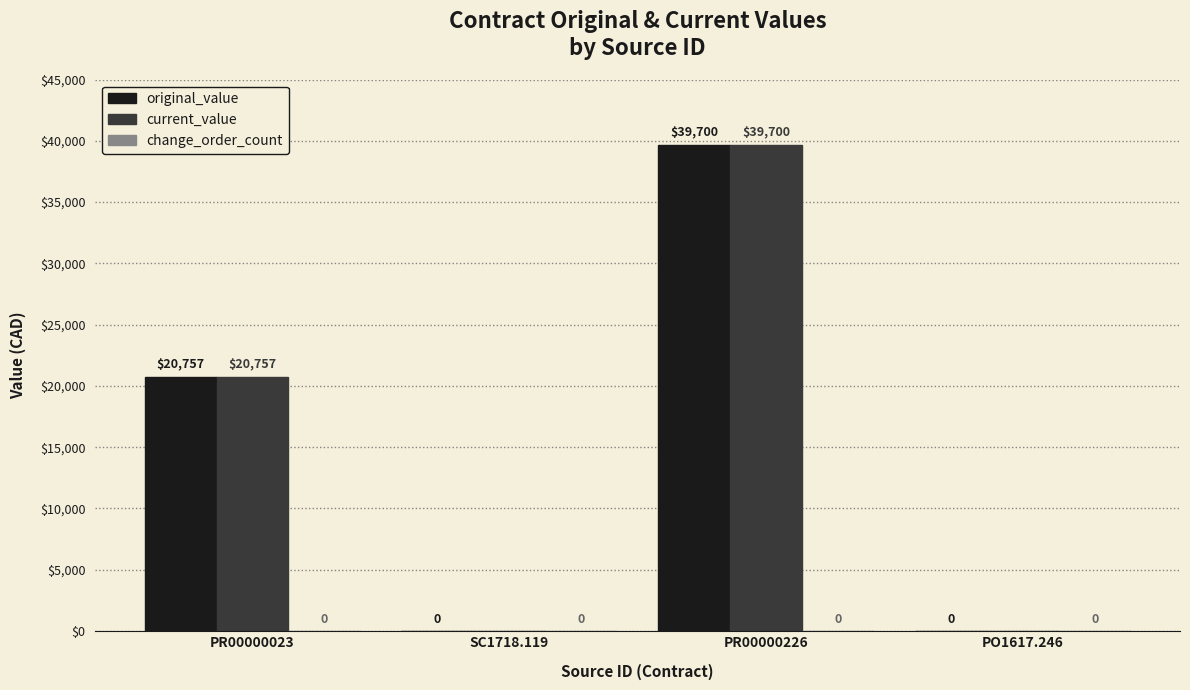

The current_value series shows 34995.2 at PR00000023. True or false?

False